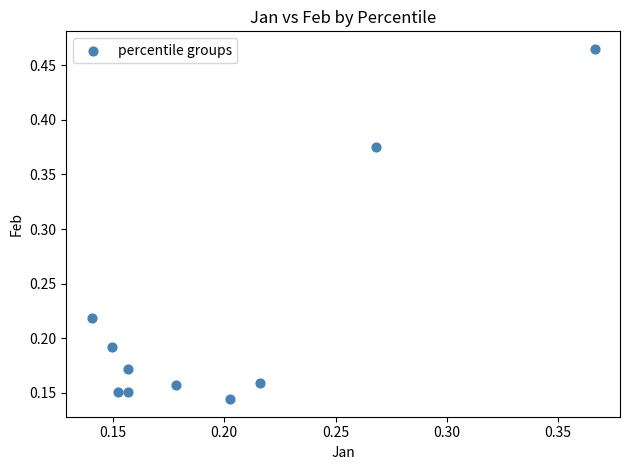

What is the range of Y values (max minus min)?

0.3